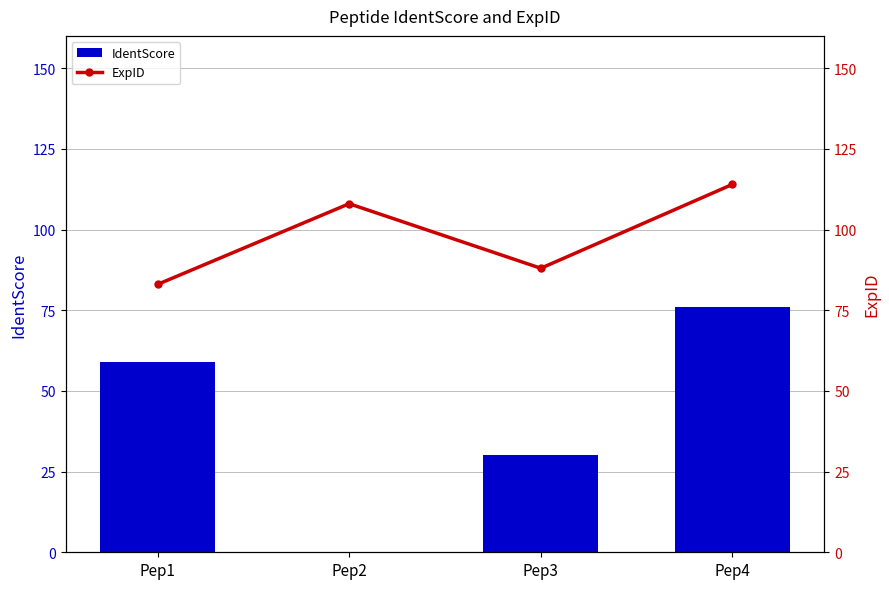

Which series has the largest total across all categories?

ExpID